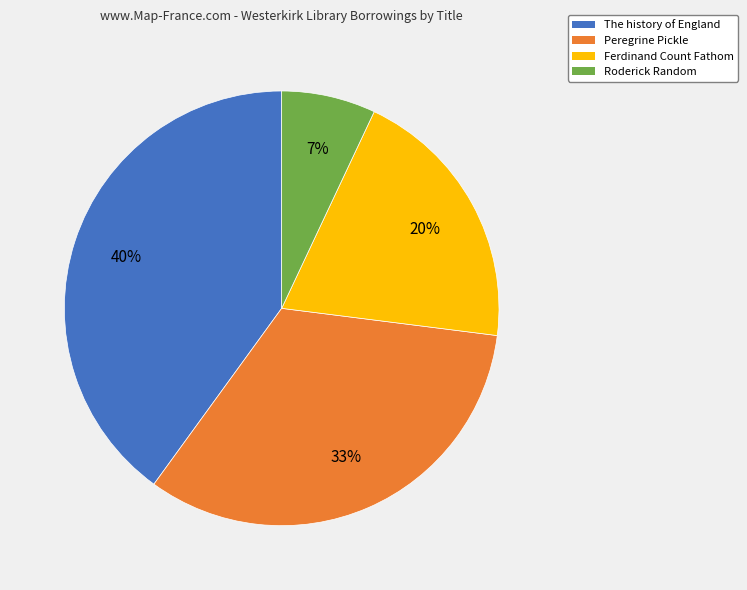

True or false: Peregrine Pickle accounts for 39% of the total.

False